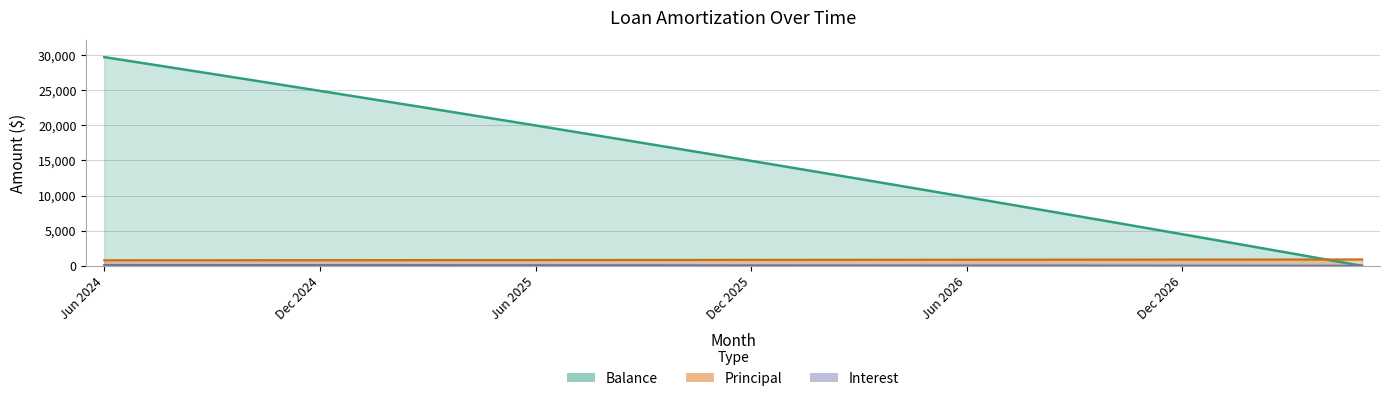

What is the total value across all series at Oct 2025?

17546.2